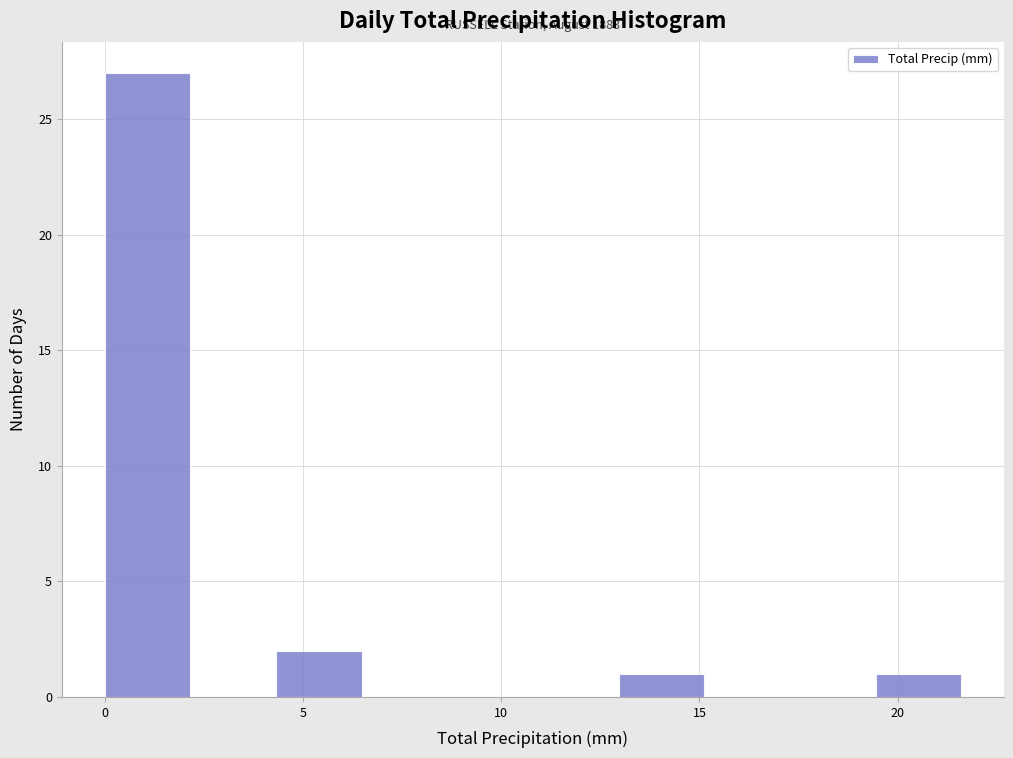

Over which range of the x-axis is the bar tallest?

0.0 to 2.0